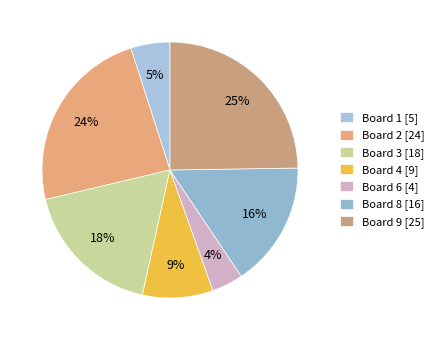

How many segments does this pie chart have?

7